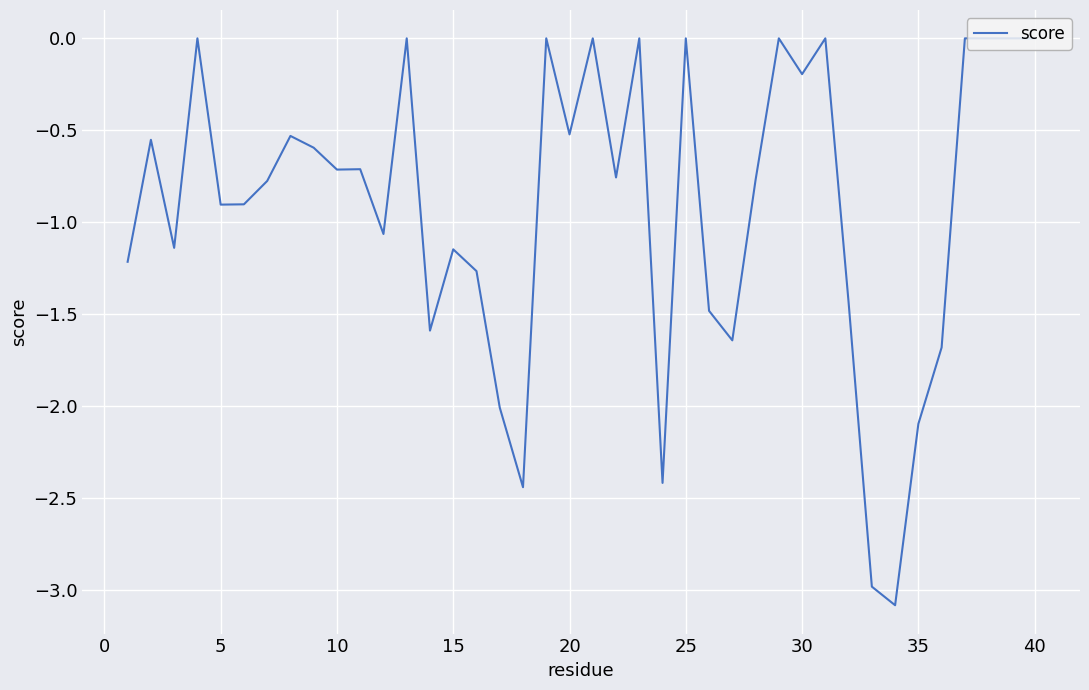

What is the difference between the maximum and minimum values?

3.1